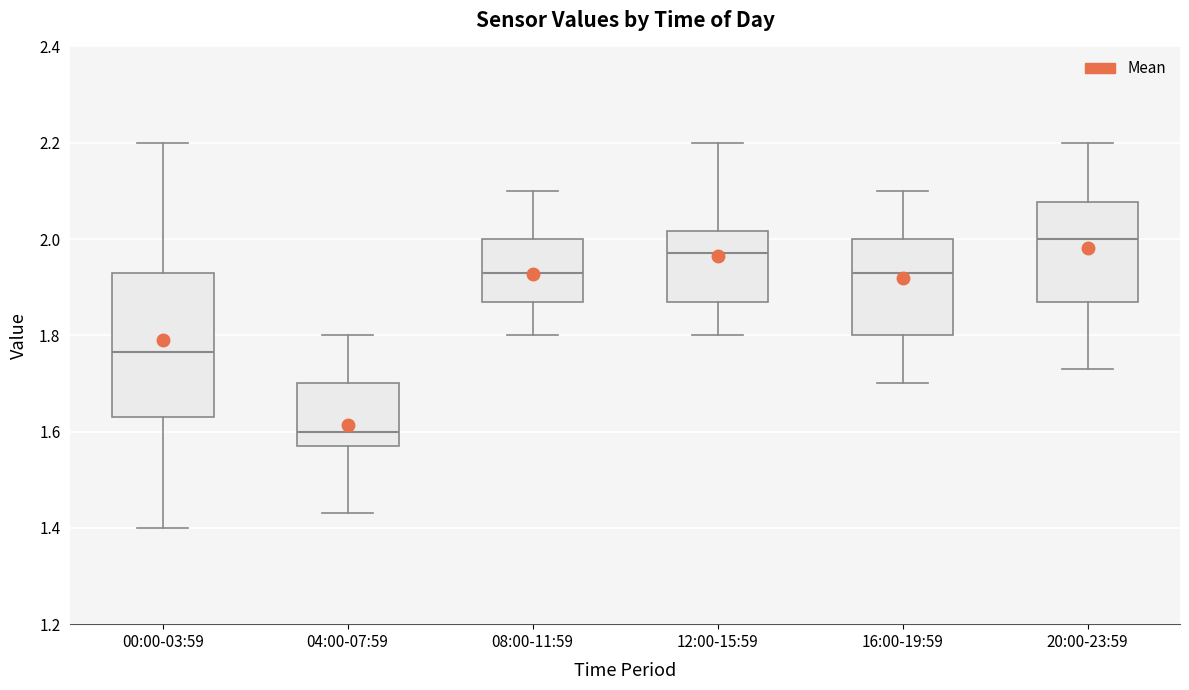

Which box is the tallest, from its lower edge to its upper edge?

00:00-03:59